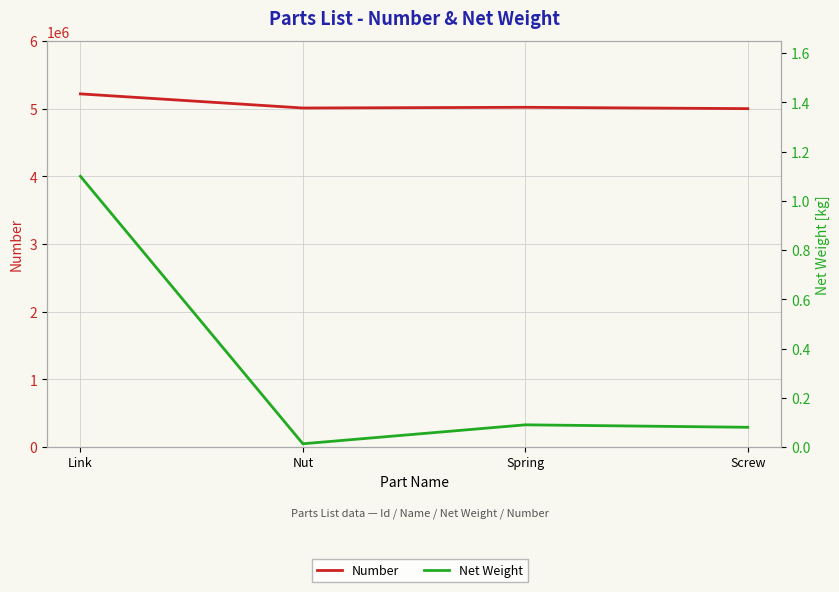

True or false: Net Weight and Number intersect in this chart.

False